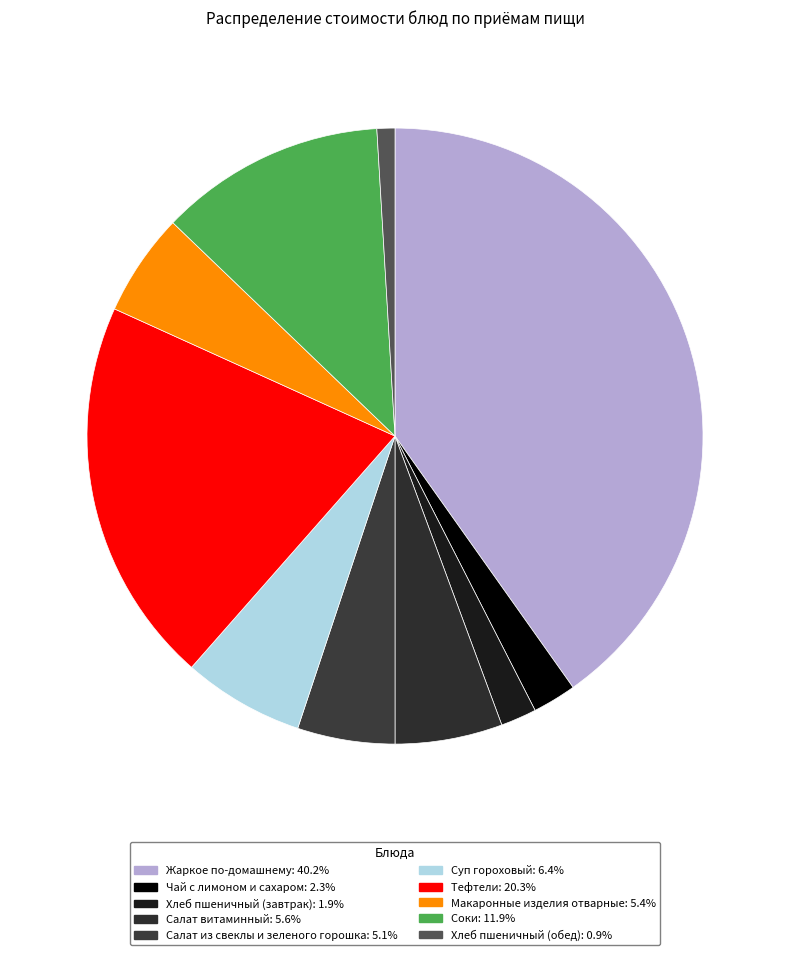

How many segments does this pie chart have?

10